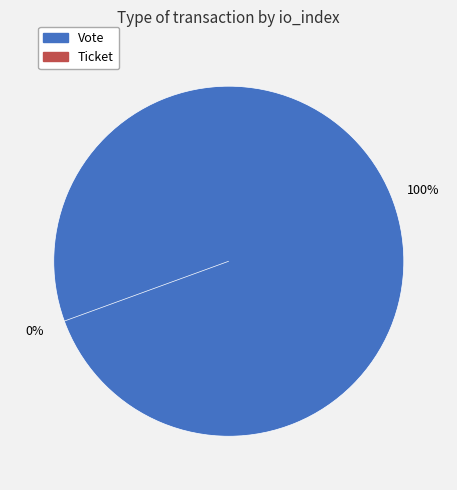

Which category accounts for the majority?

Vote